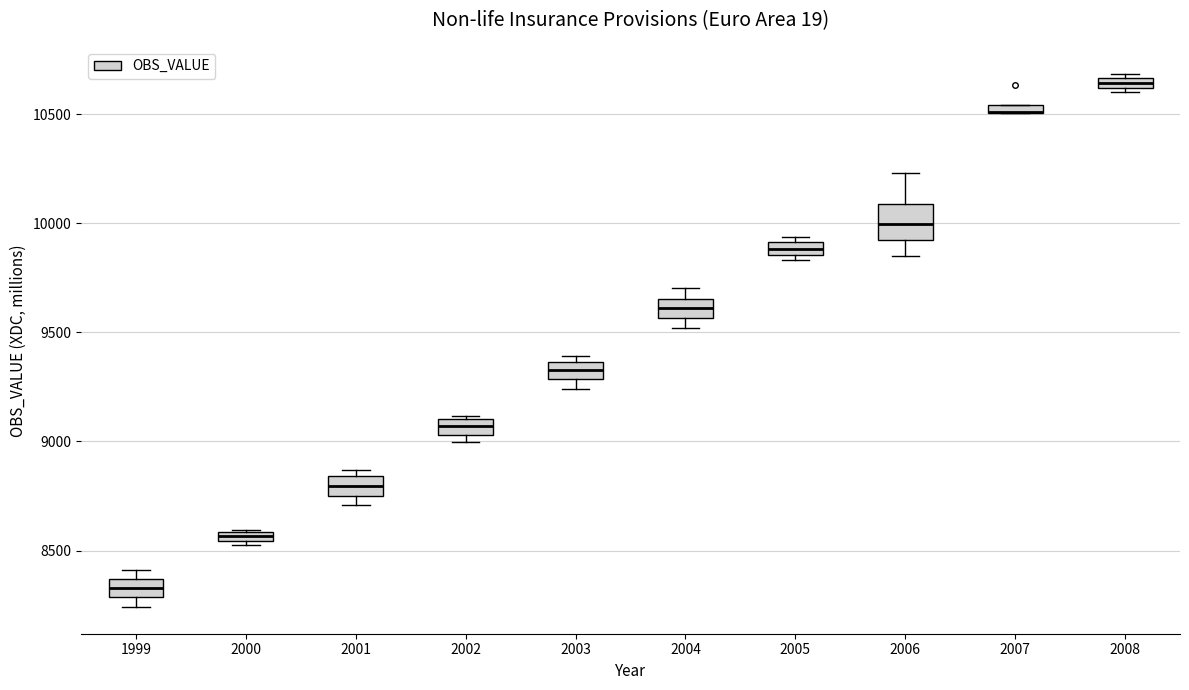

Which box is the tallest, from its lower edge to its upper edge?

2006